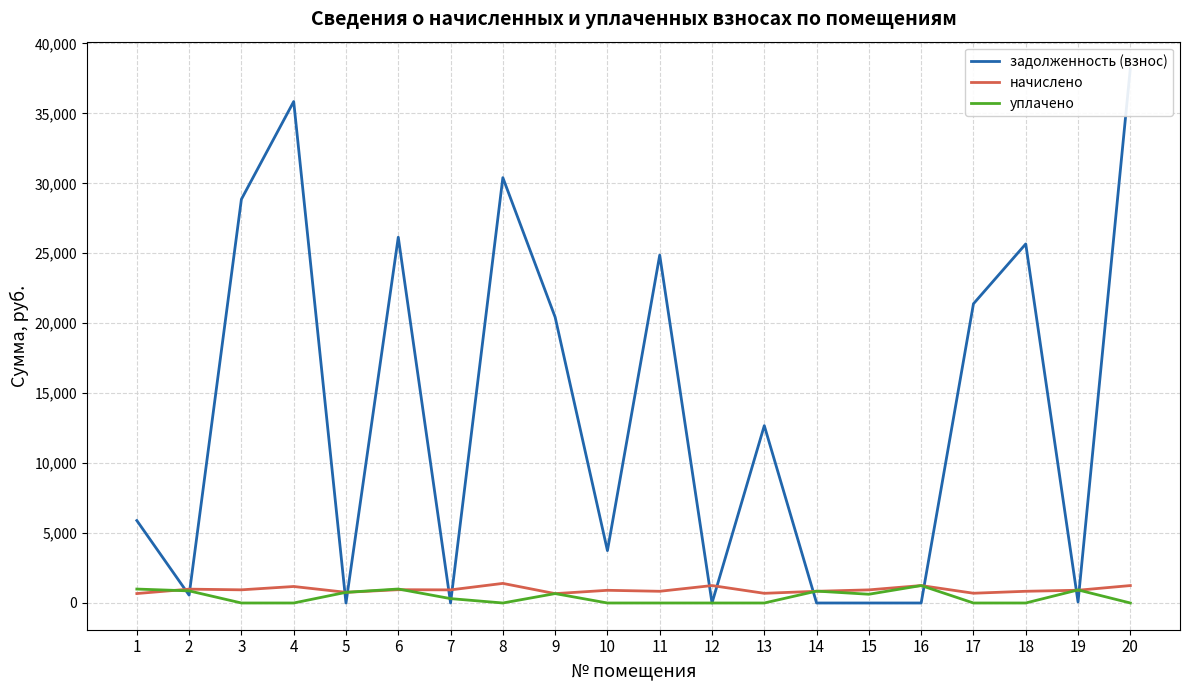

Which series has the widest spread of values?

задолженность (взнос)